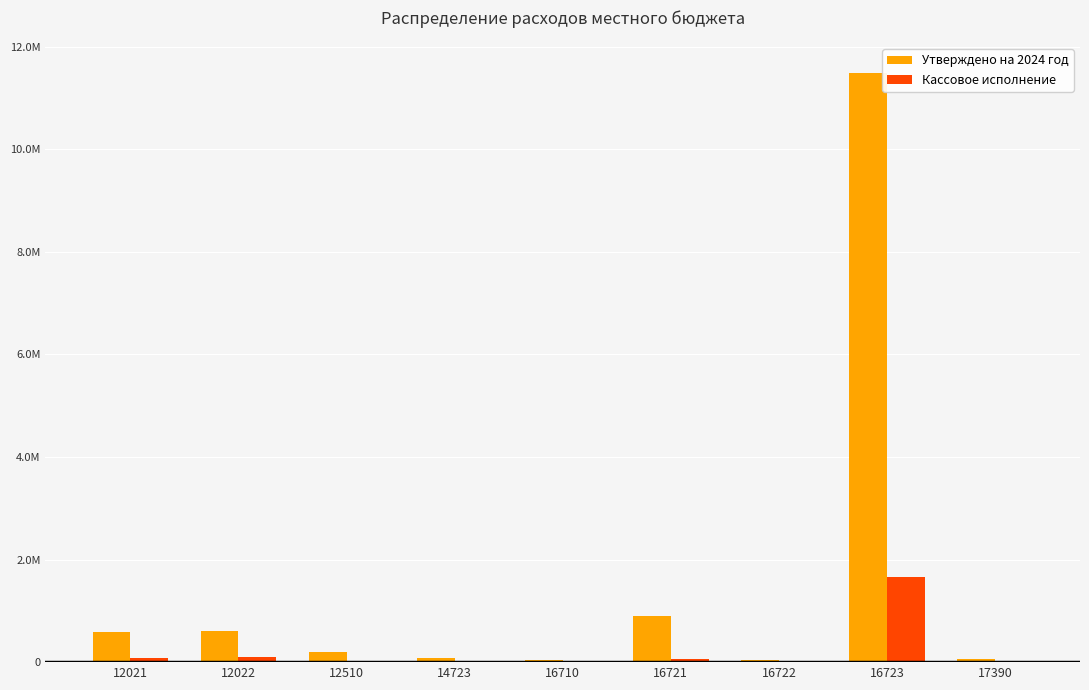

Are the bars grouped side by side (vs. stacked)?

Yes